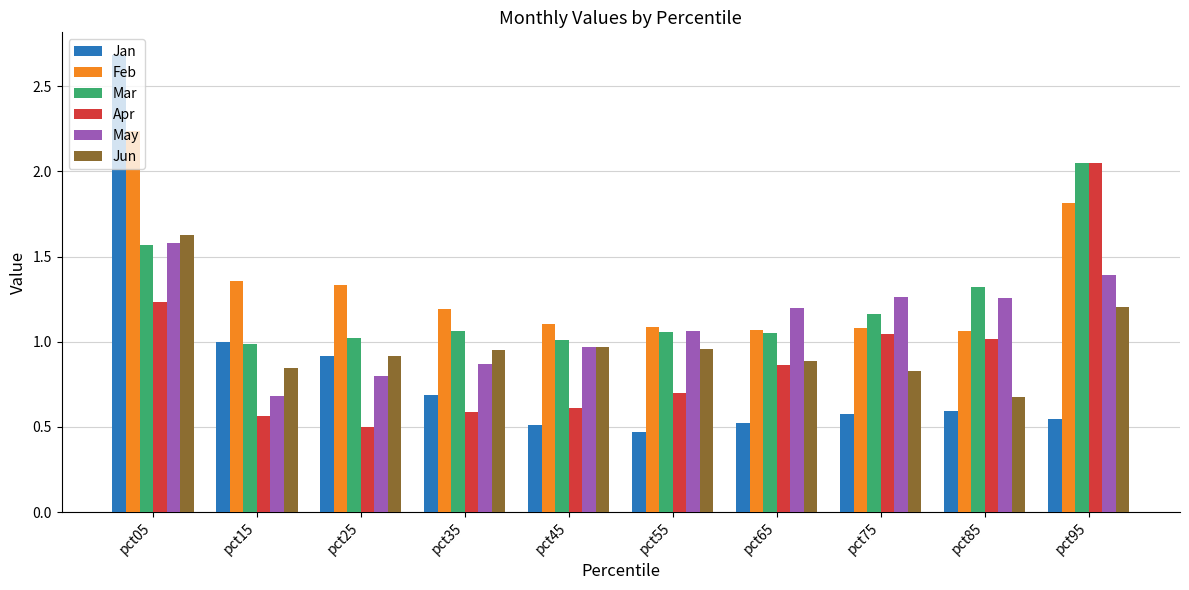

What is the difference between the Jun values at pct25 and pct95?

0.3